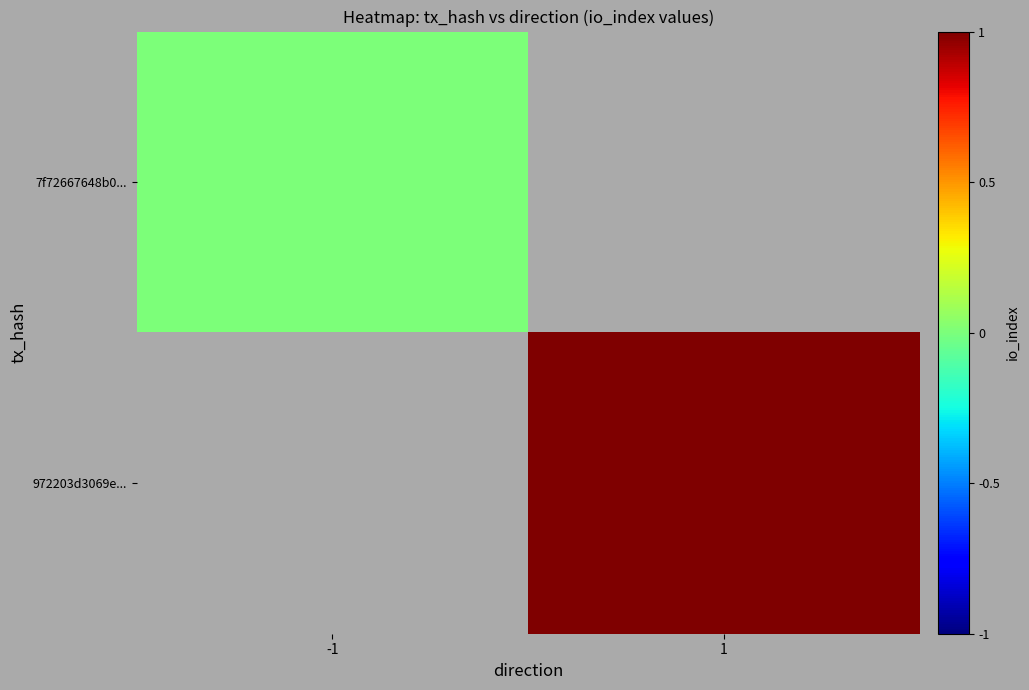

Where is 7f72667648b0... nearest to the value 0?

-1